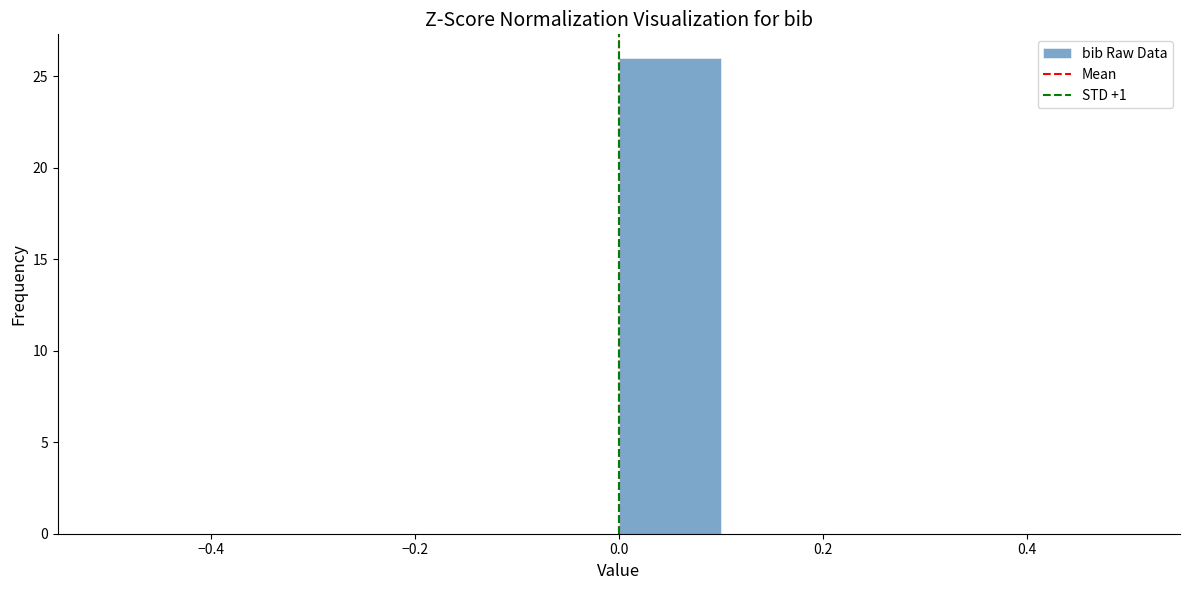

Over which range of the x-axis is the bar tallest?

0.0 to 0.1